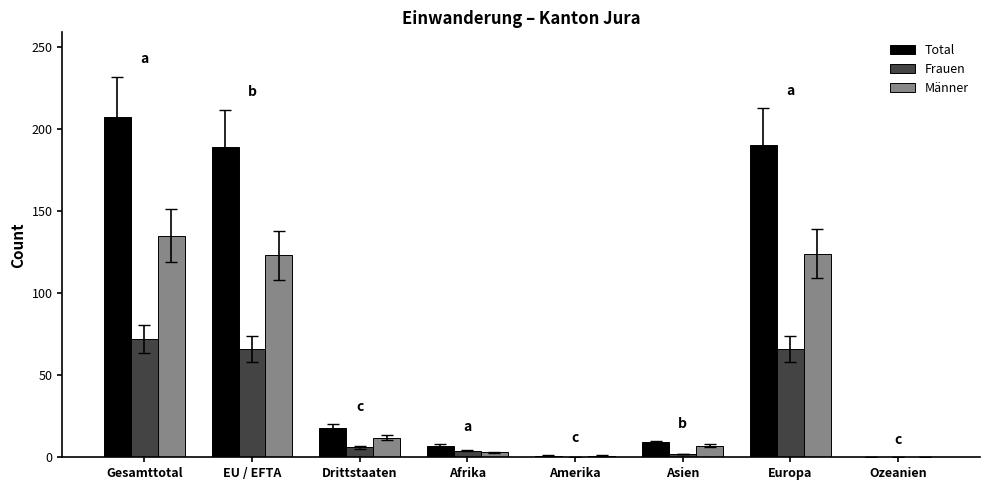

Between Drittstaaten and Ozeanien, which series saw the biggest shift?

Total